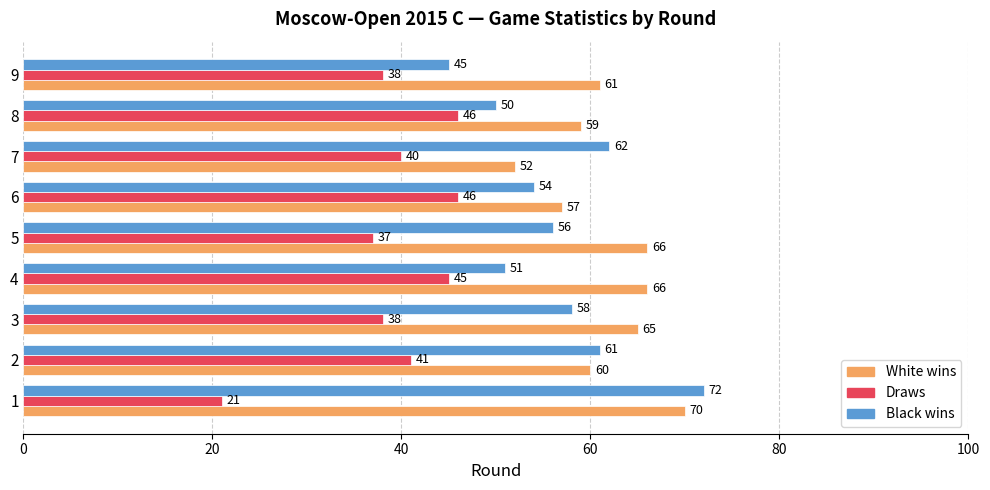

How many values in the White wins series are below 61?

4